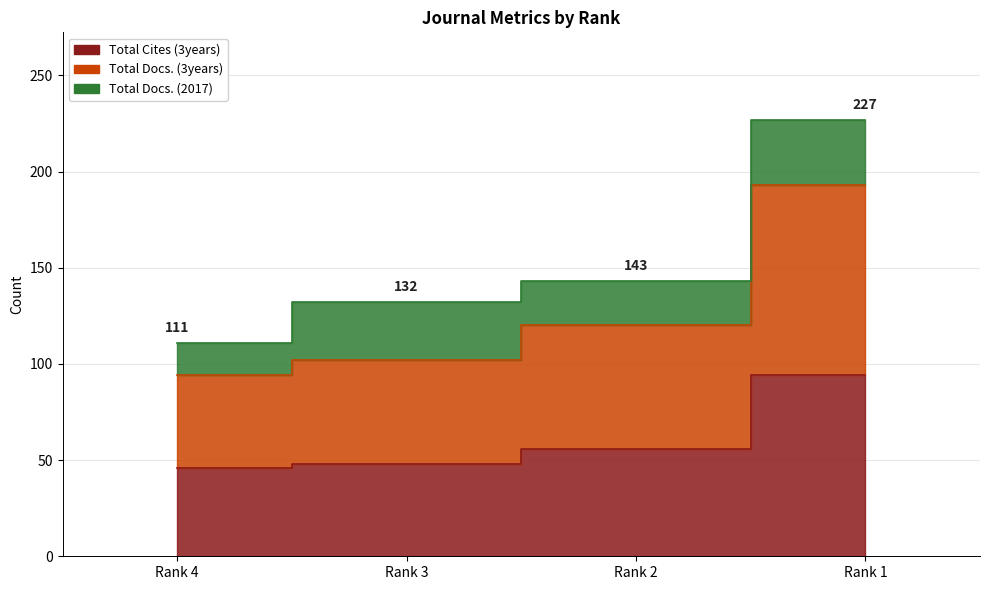

Which has a higher value, Rank 2 or Rank 3?

Rank 2